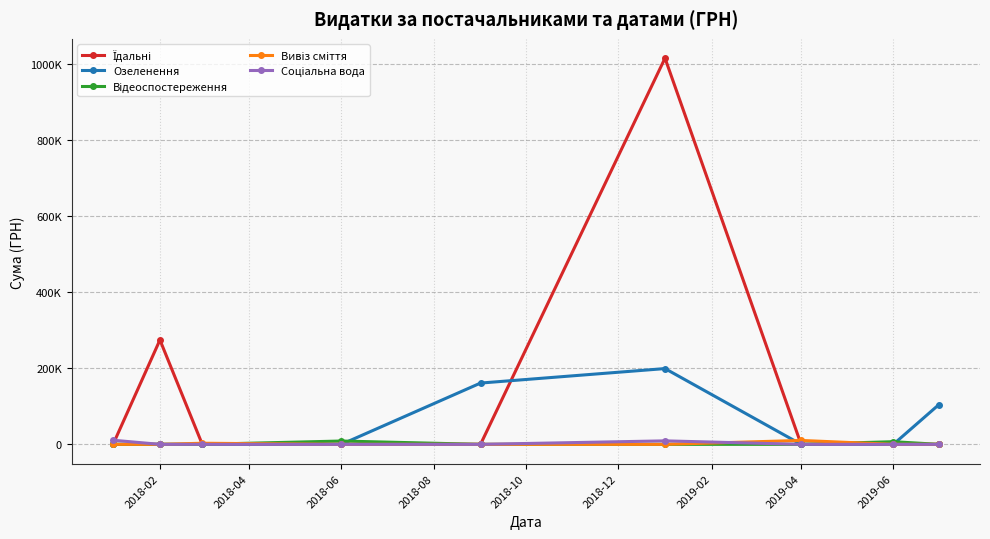

Is this an area chart (filled region under the line)?

No